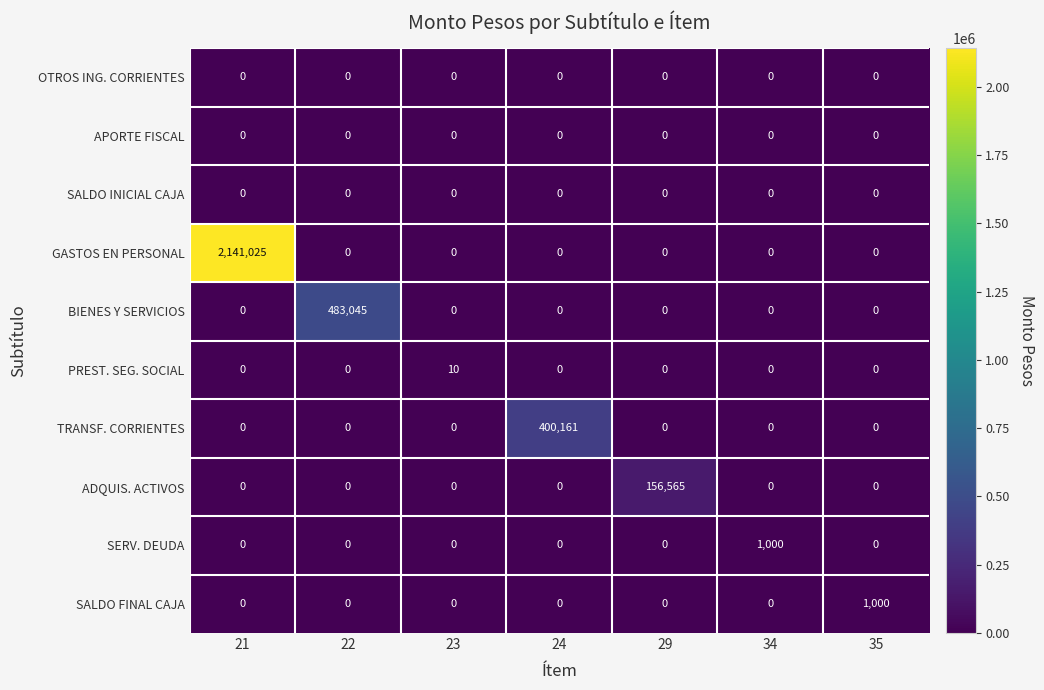

Which category has the highest value across all series?

21